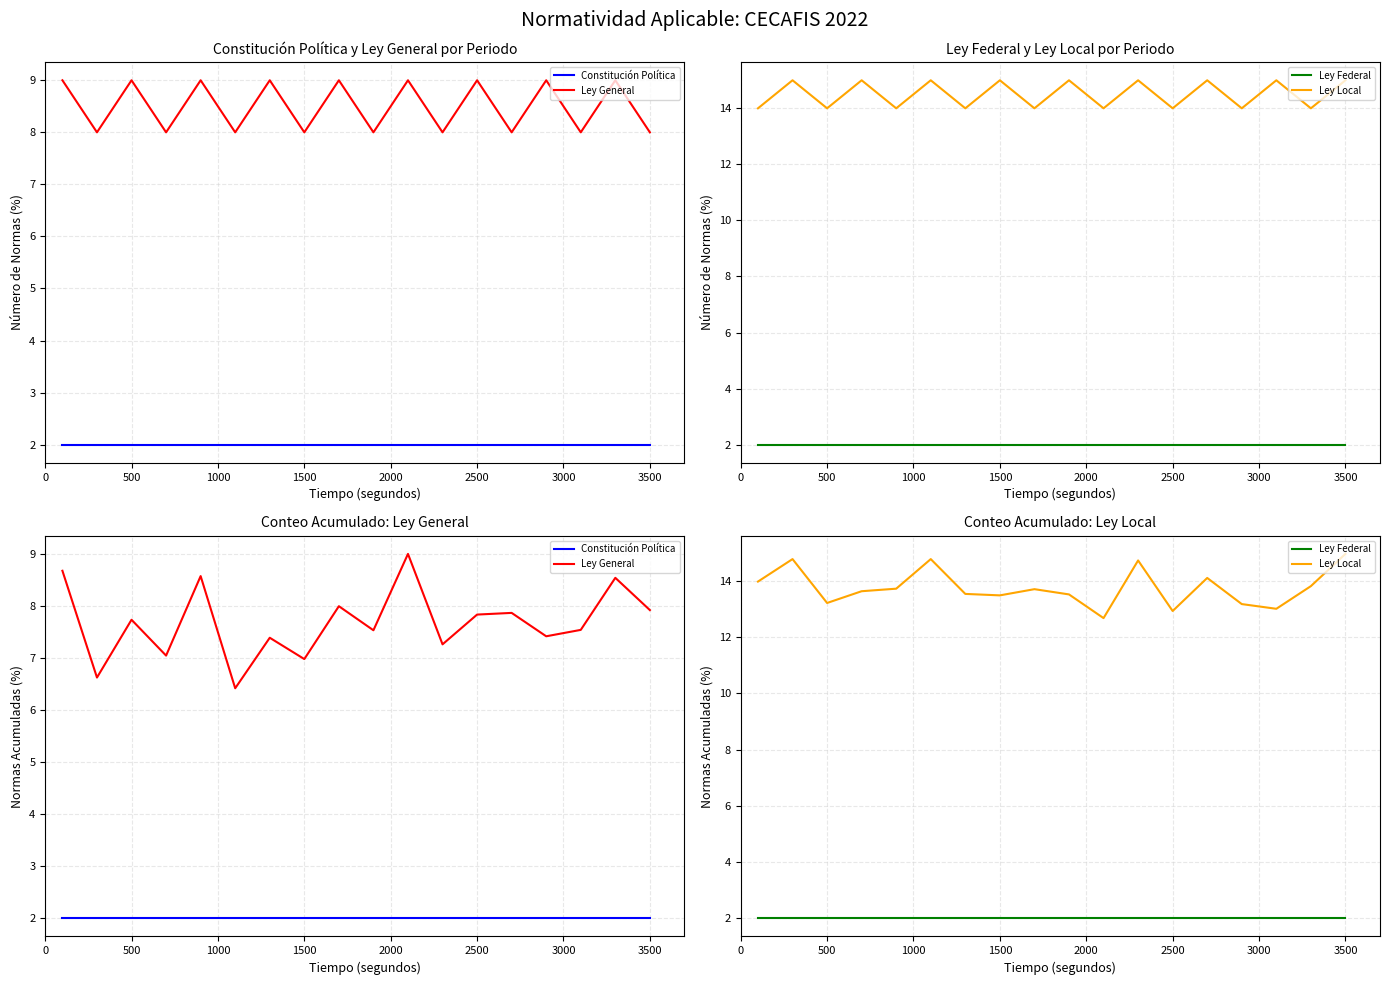

What is the average value of the Ley General series?

7.7